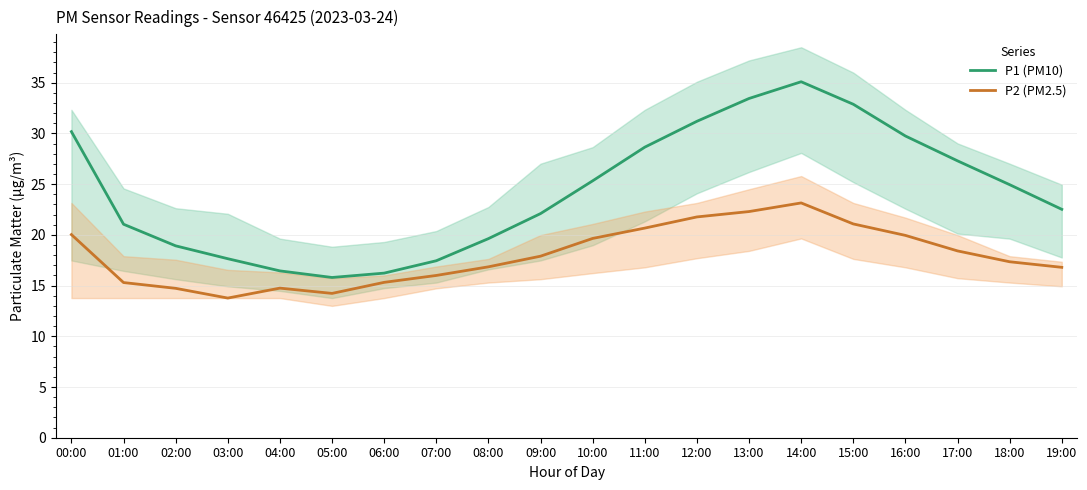

True or false: P1 (PM10) and P2 (PM2.5) cross at least once.

False